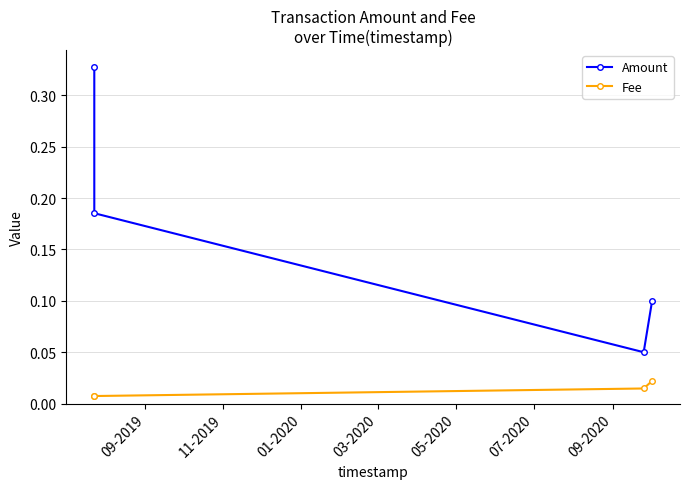

True or false: Amount has more than 1 interior local peaks.

False